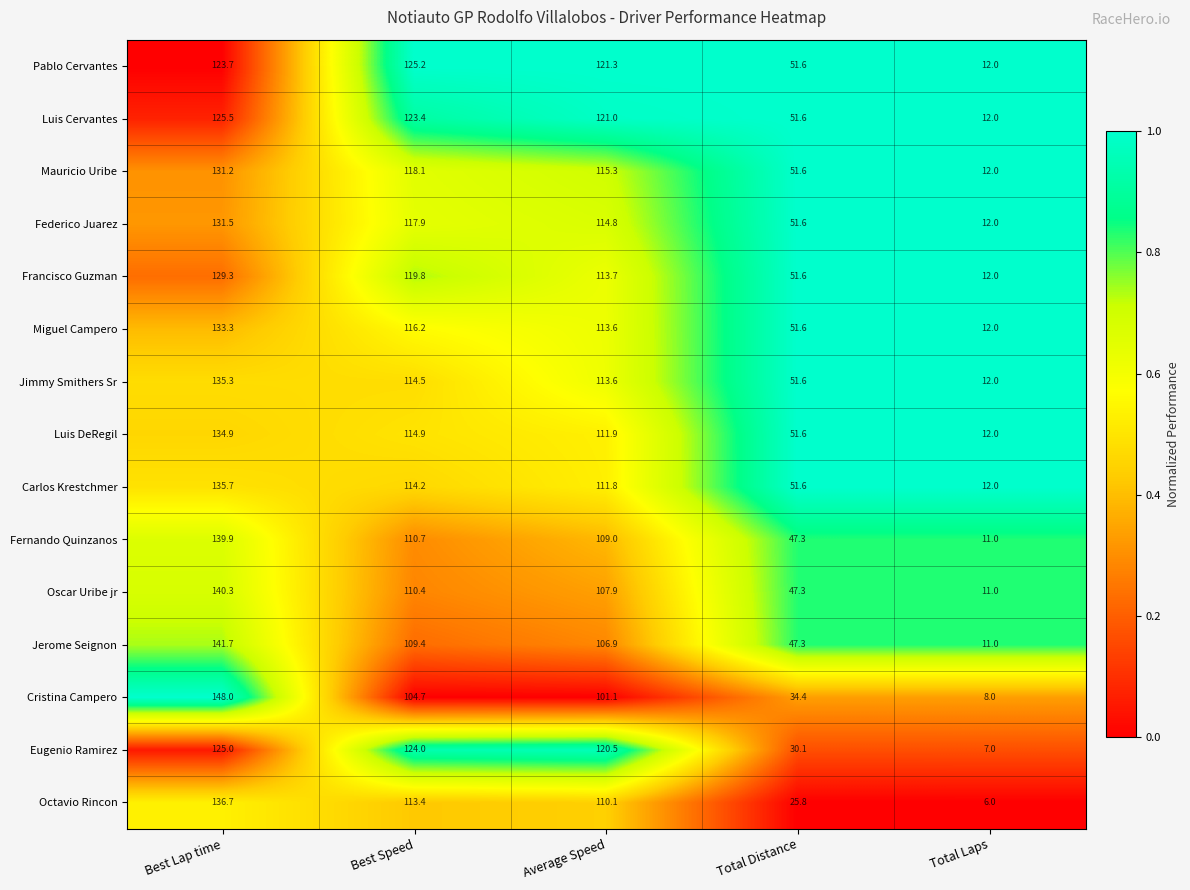

At which label does Jimmy Smithers Sr first exceed 113?

Best Lap time